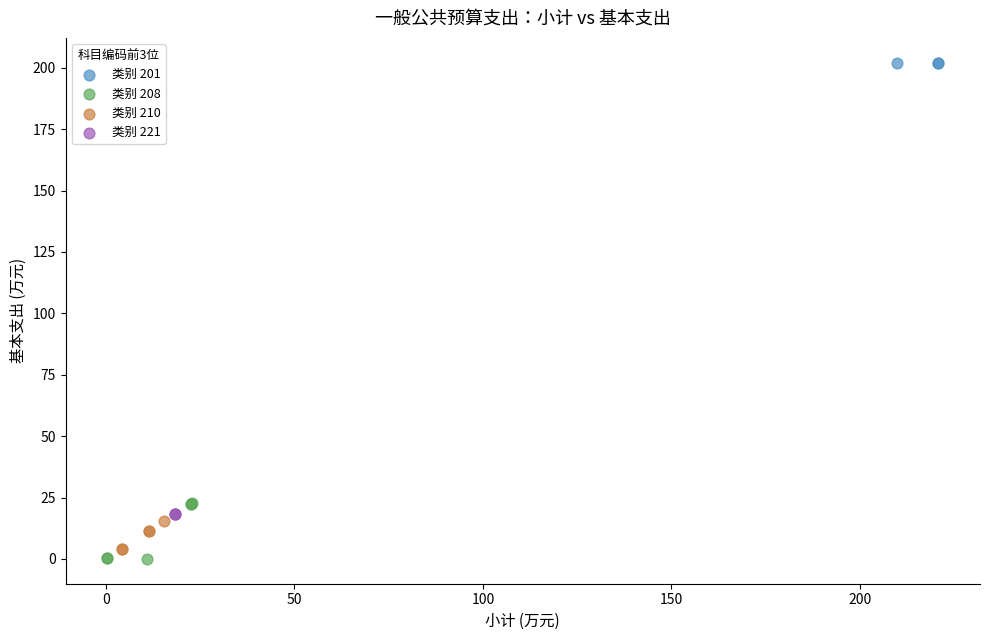

Which series contains the highest Y value?

类别 201